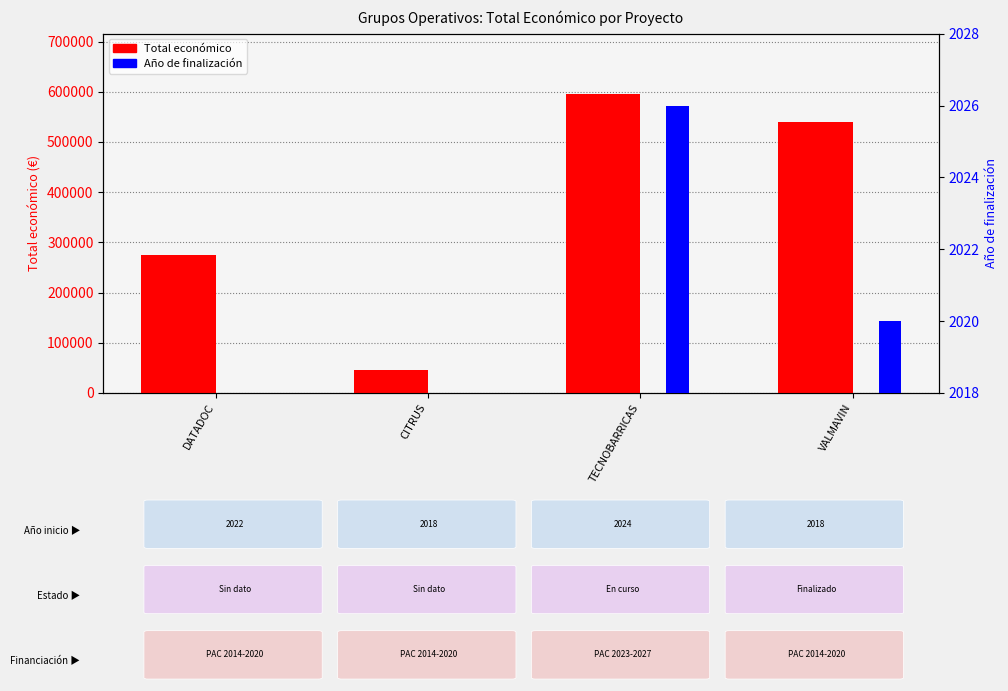

How many categories are shown in the chart?

4